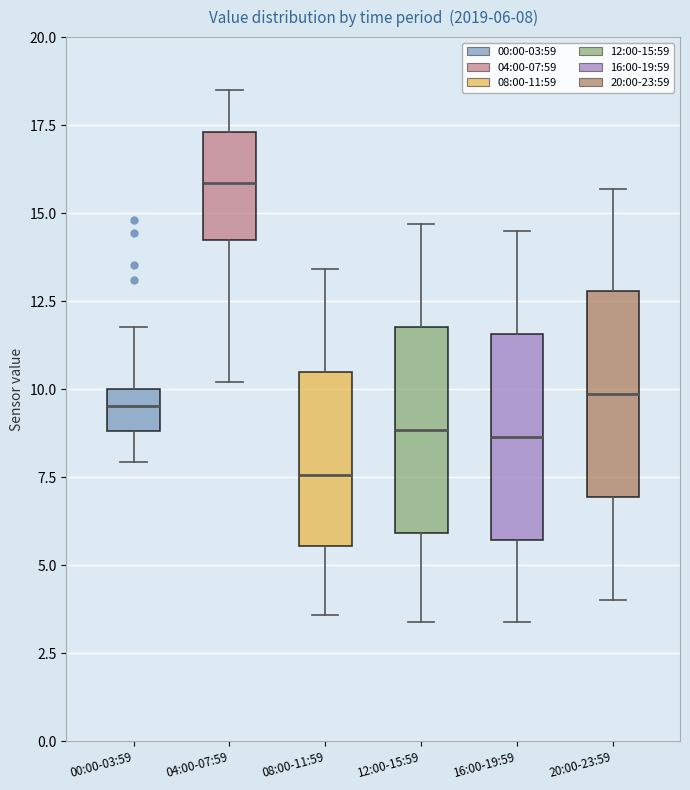

Which box's median line is the lowest?

08:00-11:59